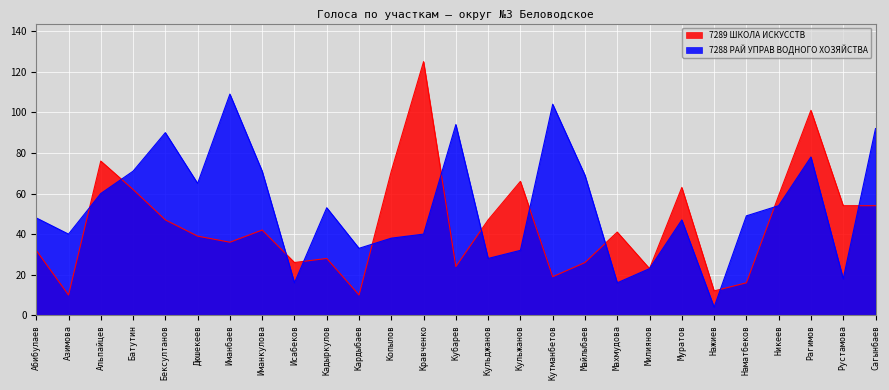

How many intersections are there between 7289 ШКОЛА ИСКУССТВ and 7288 РАЙ УПРАВ ВОДНОГО ХОЗЯЙСТВА?

12